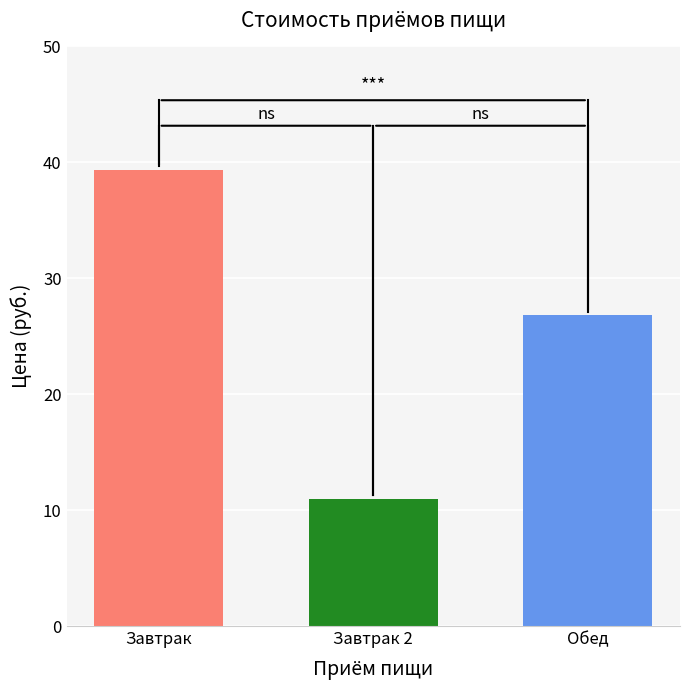

What is the difference between the second highest and minimum values?

15.8